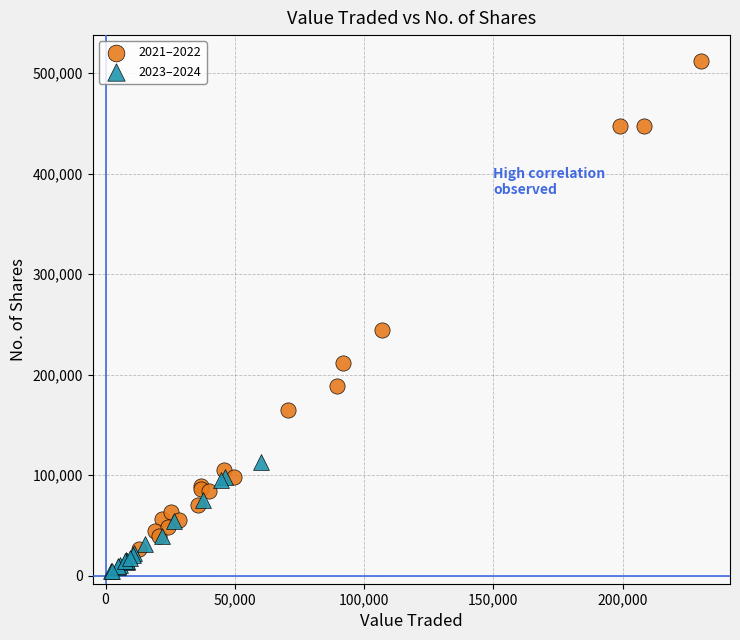

Which series has the widest spread of Y values?

2021–2022